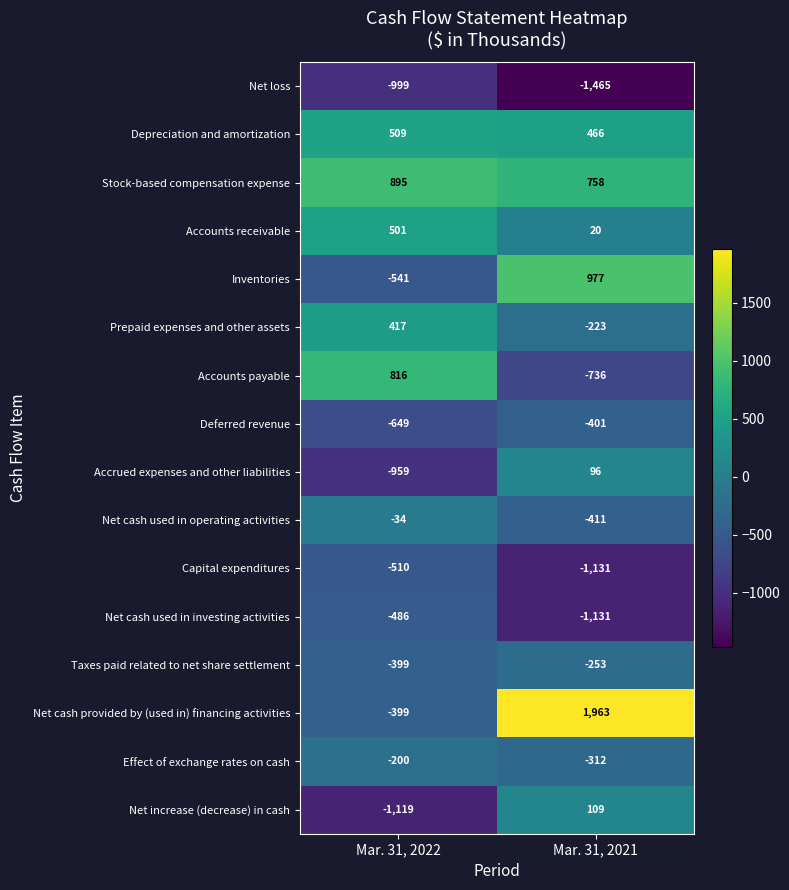

Where is Net cash used in operating activities nearest to the value -222?

Mar. 31, 2022